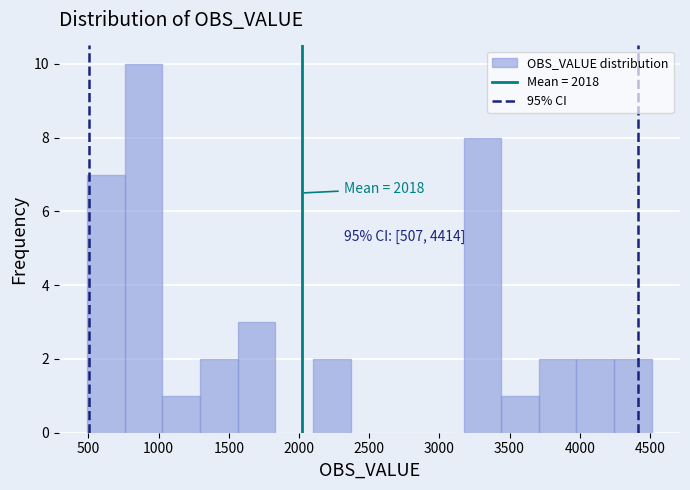

Which range on the x-axis has the tallest bar?

750 to 1050